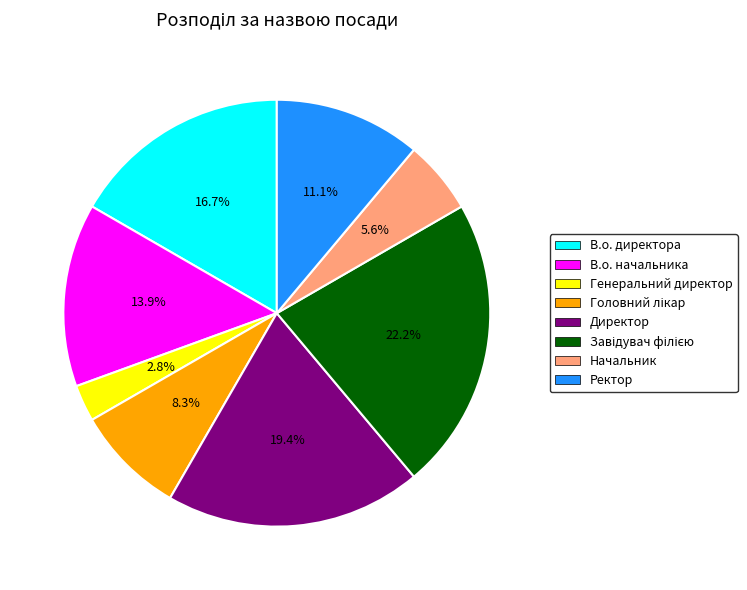

Does Ректор represent more than half of the total?

No